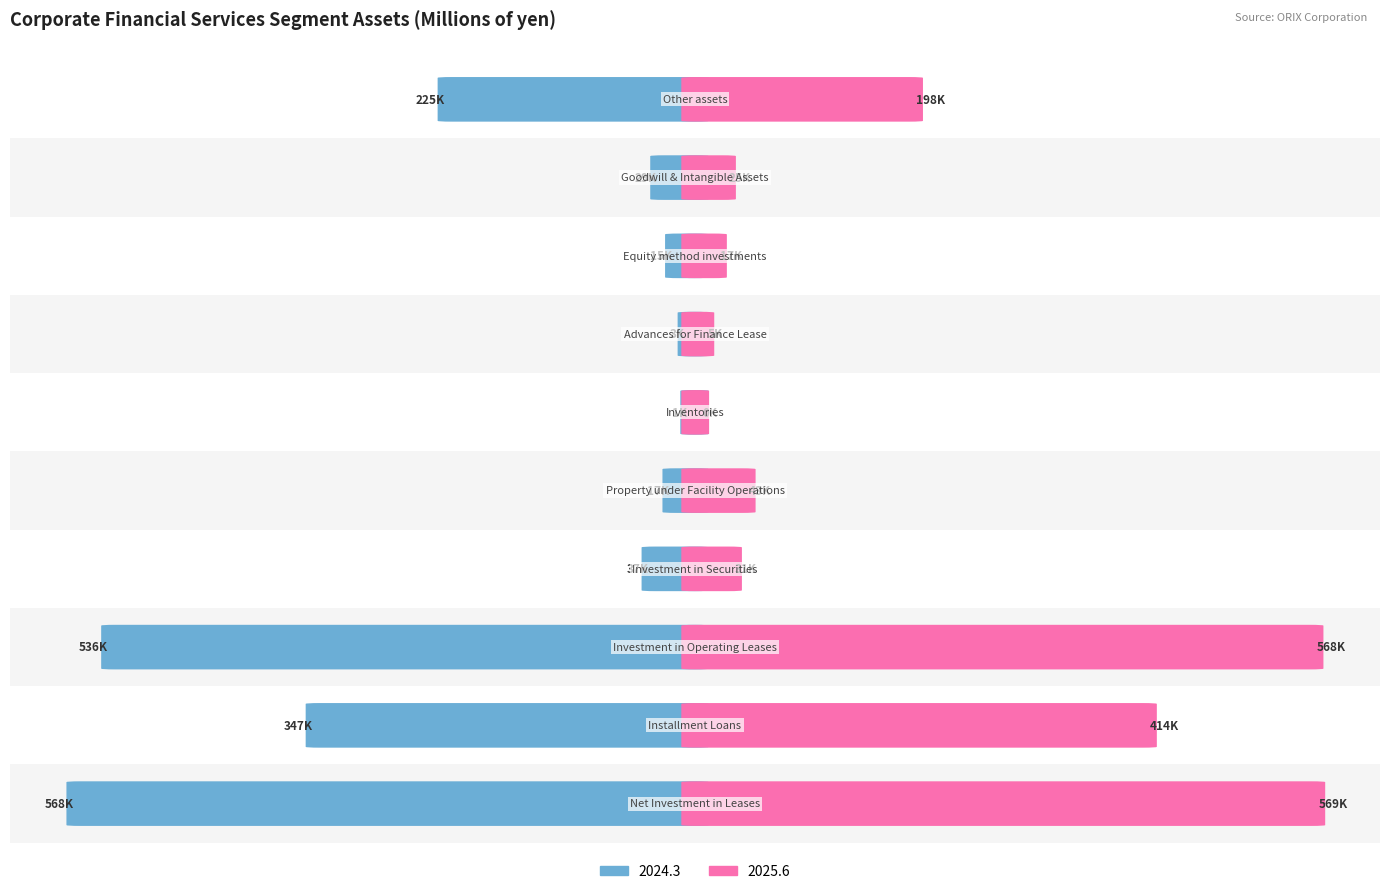

Read the 2025.6 value at Equity method investments.

16769